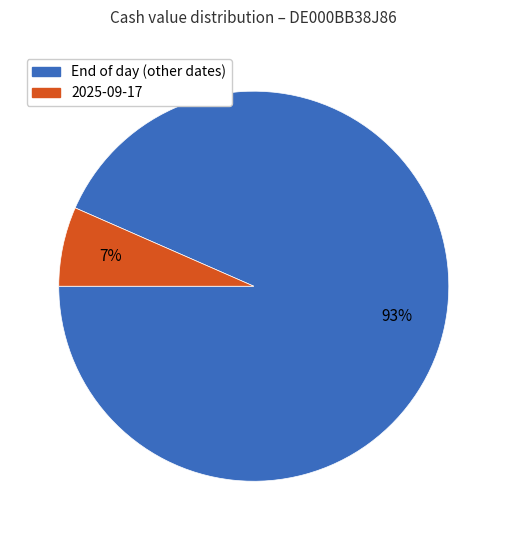

Does any single category account for the majority?

Yes